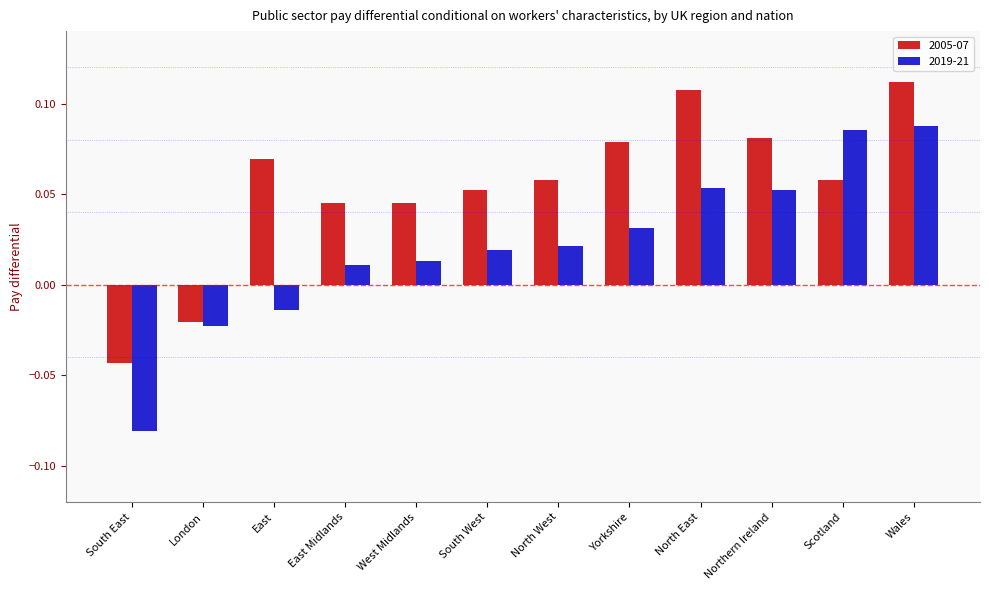

At North West, list the series in order from smallest to largest.

2019-21, 2005-07